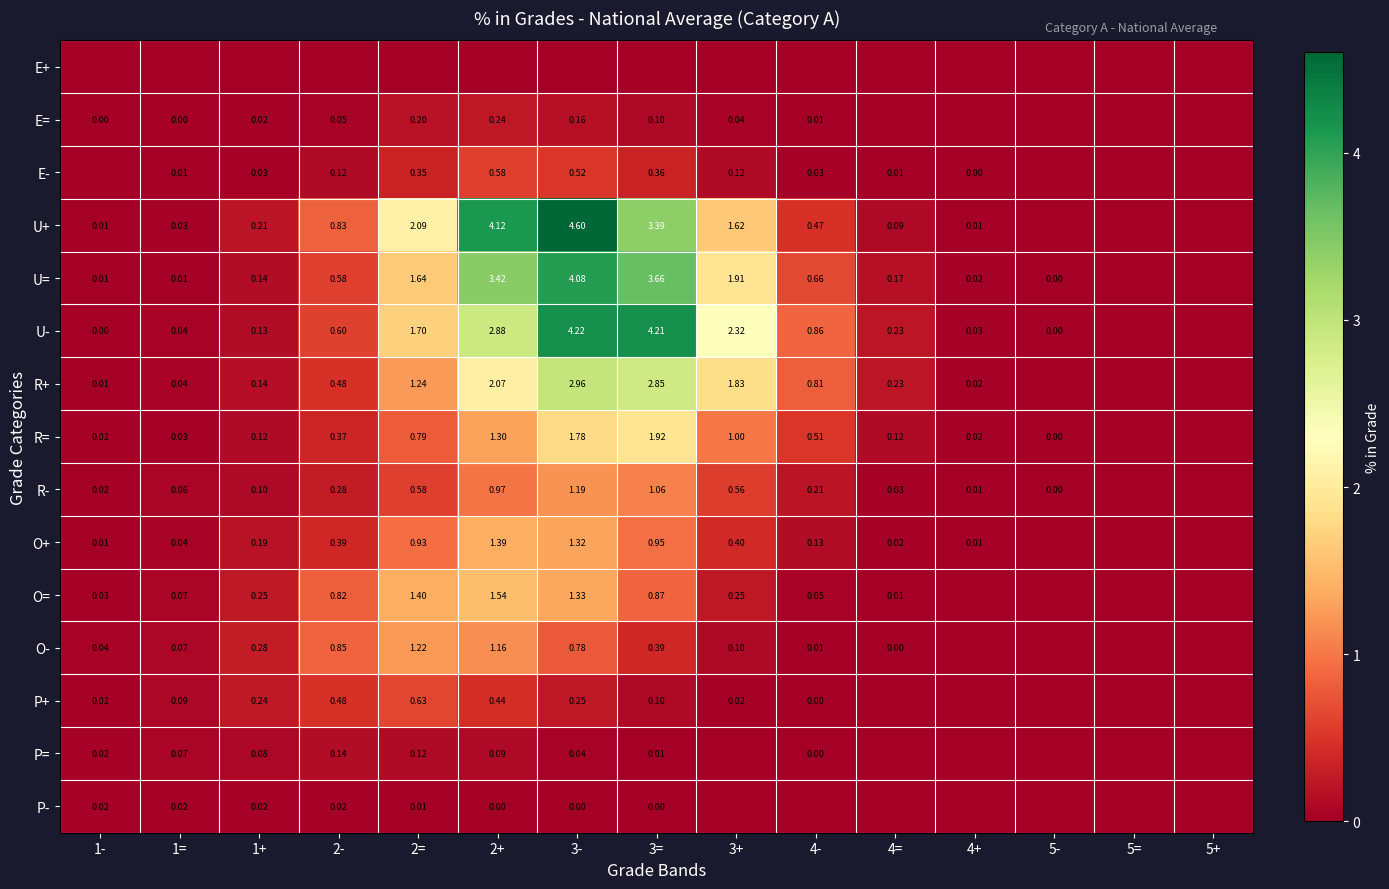

At which category is the sum across all series the highest?

3-